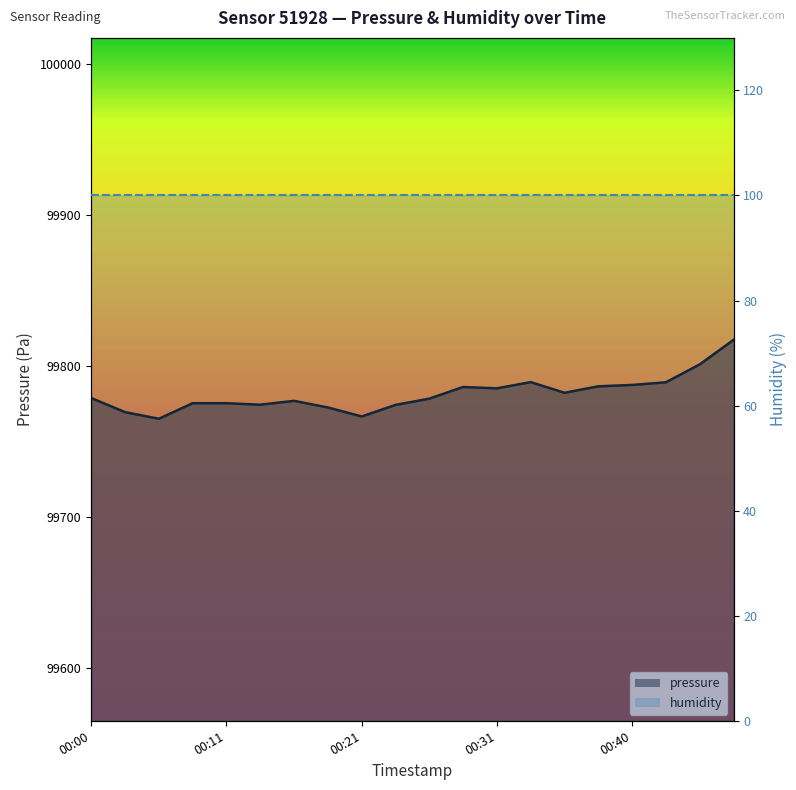

At which category does the data reach its first local valley?

00:05